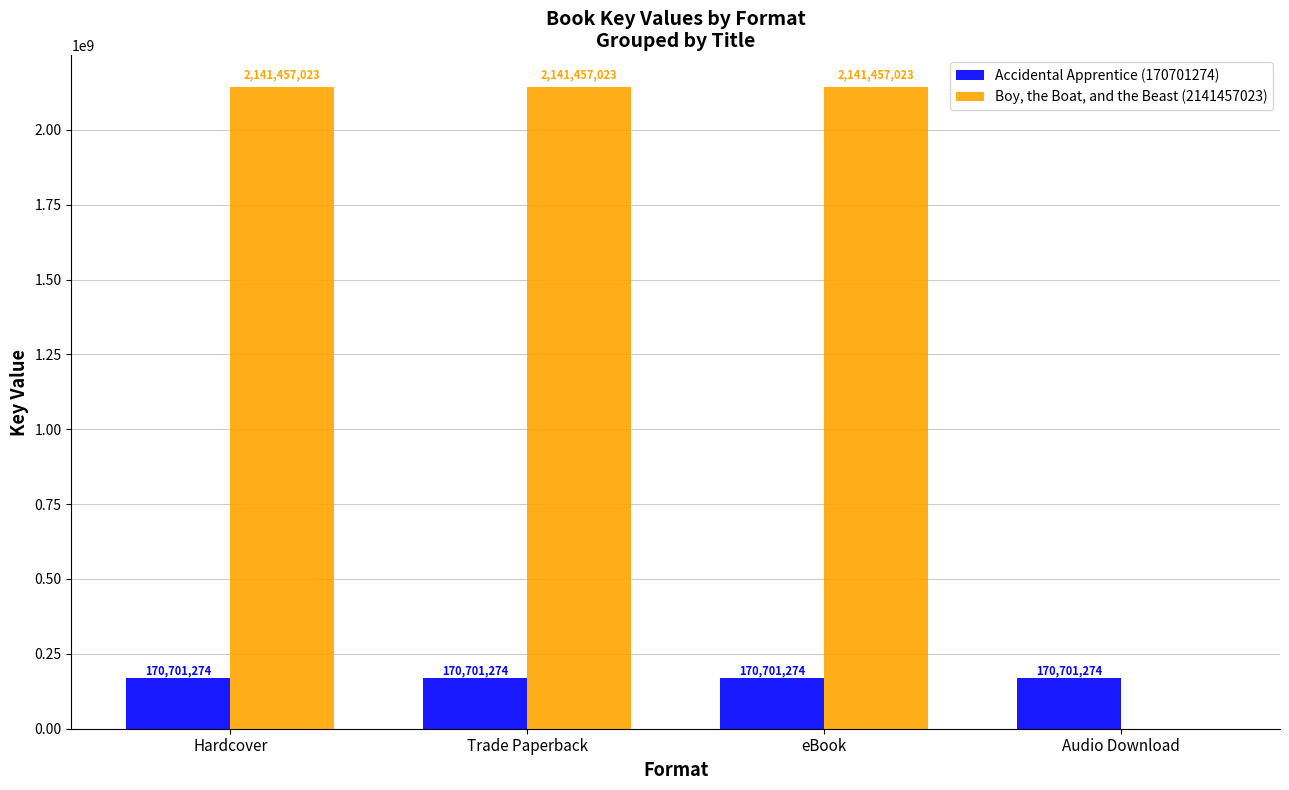

Between eBook and Audio Download, which series saw the biggest shift?

Boy, the Boat, and the Beast (2141457023)